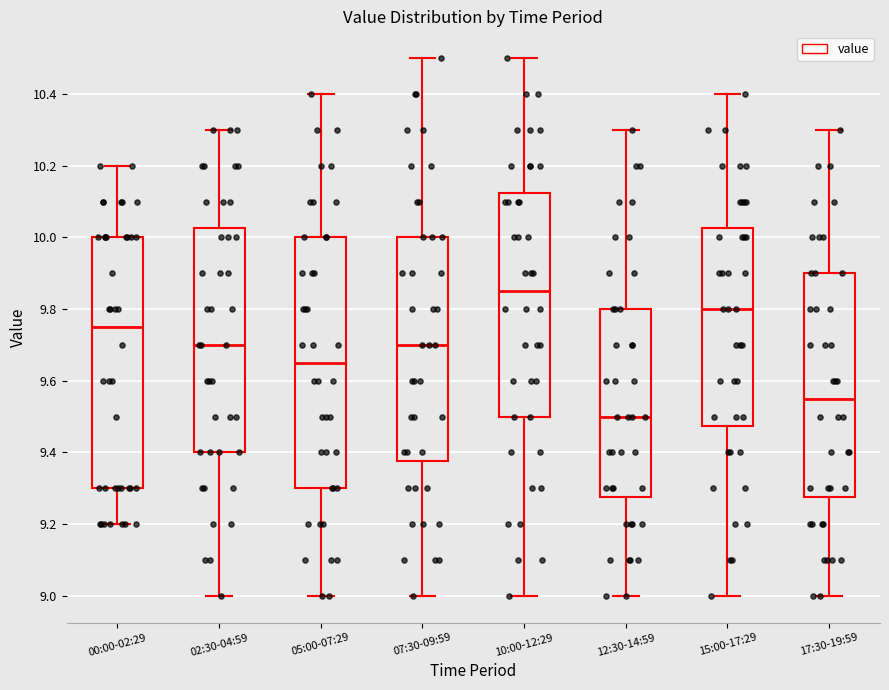

Which box has the highest median line?

10:00-12:29